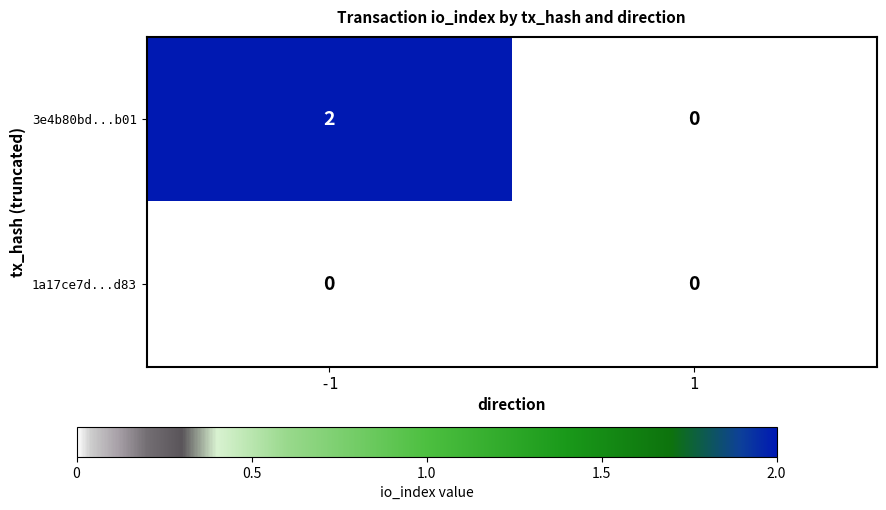

What is the total value across all series at -1?

2